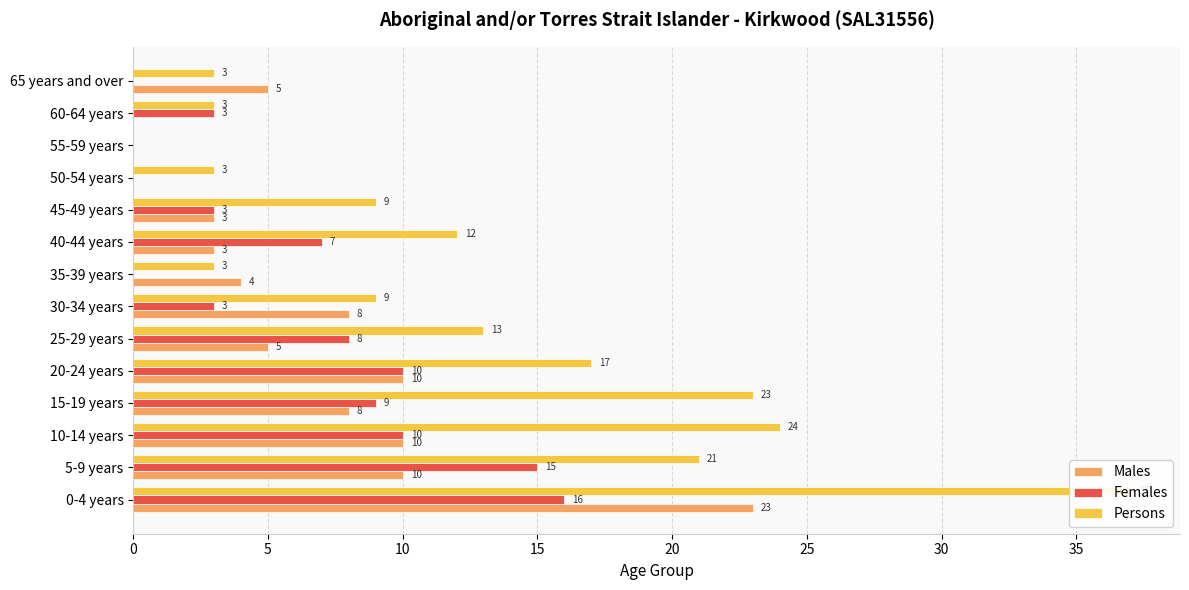

What is the difference between the highest and lowest values at 25-29 years?

8